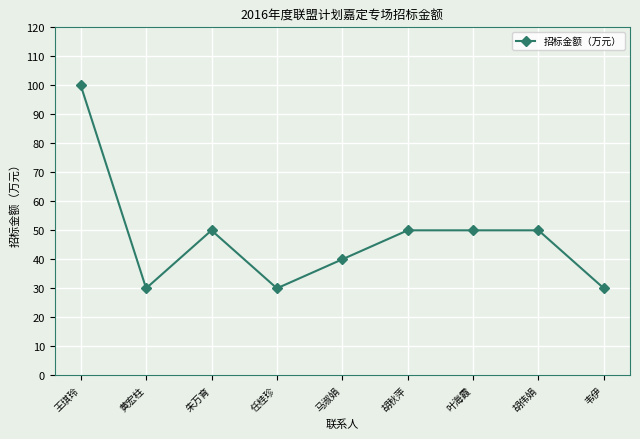

Between 黄宏柱 and 马淑娟, which is larger?

马淑娟